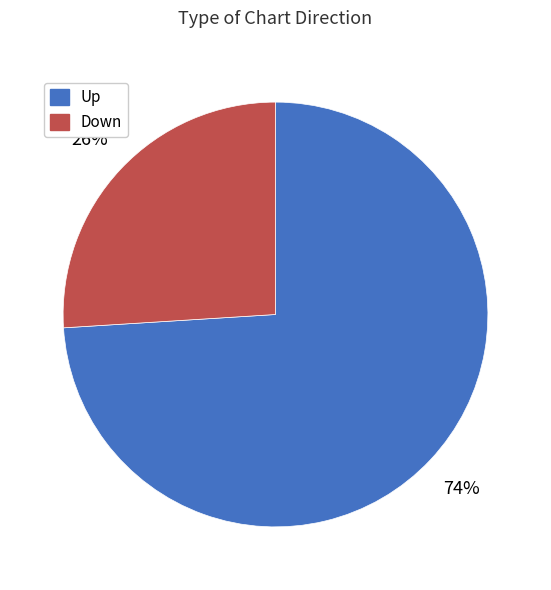

To the nearest percent, what is the average slice percentage?

50%